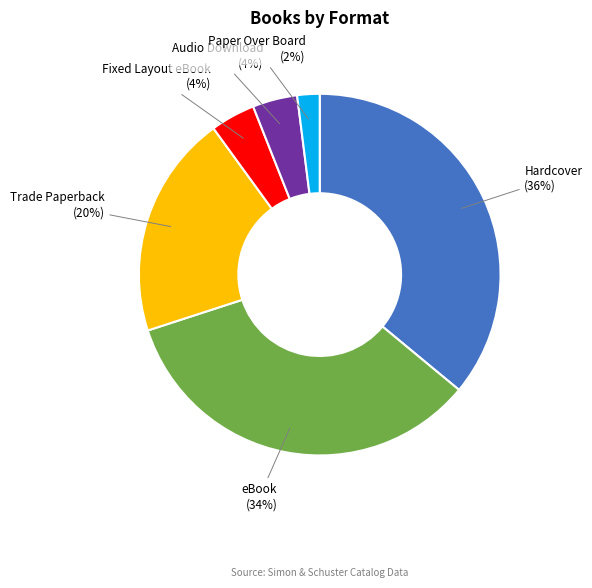

Approximately how many times larger is the value at Trade Paperback compared to eBook?

0.6